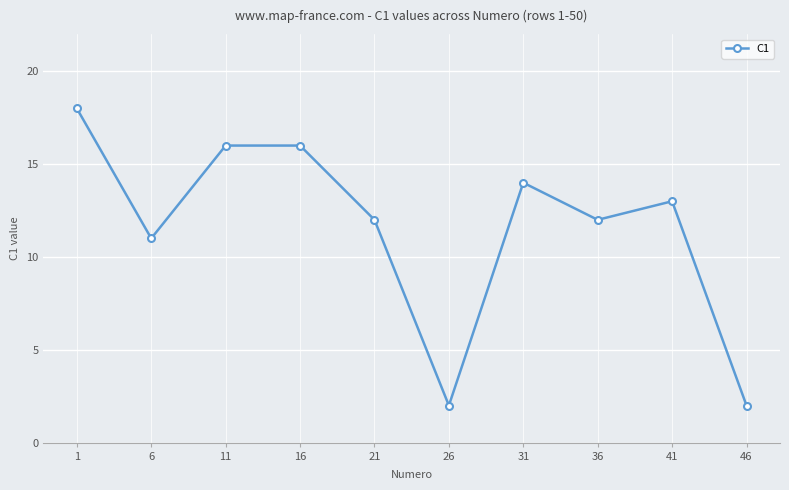

Reading left to right, transcribe all the data shown in this chart.

1=18	6=11	11=16	16=16	21=12	26=2	31=14	36=12	41=13	46=2